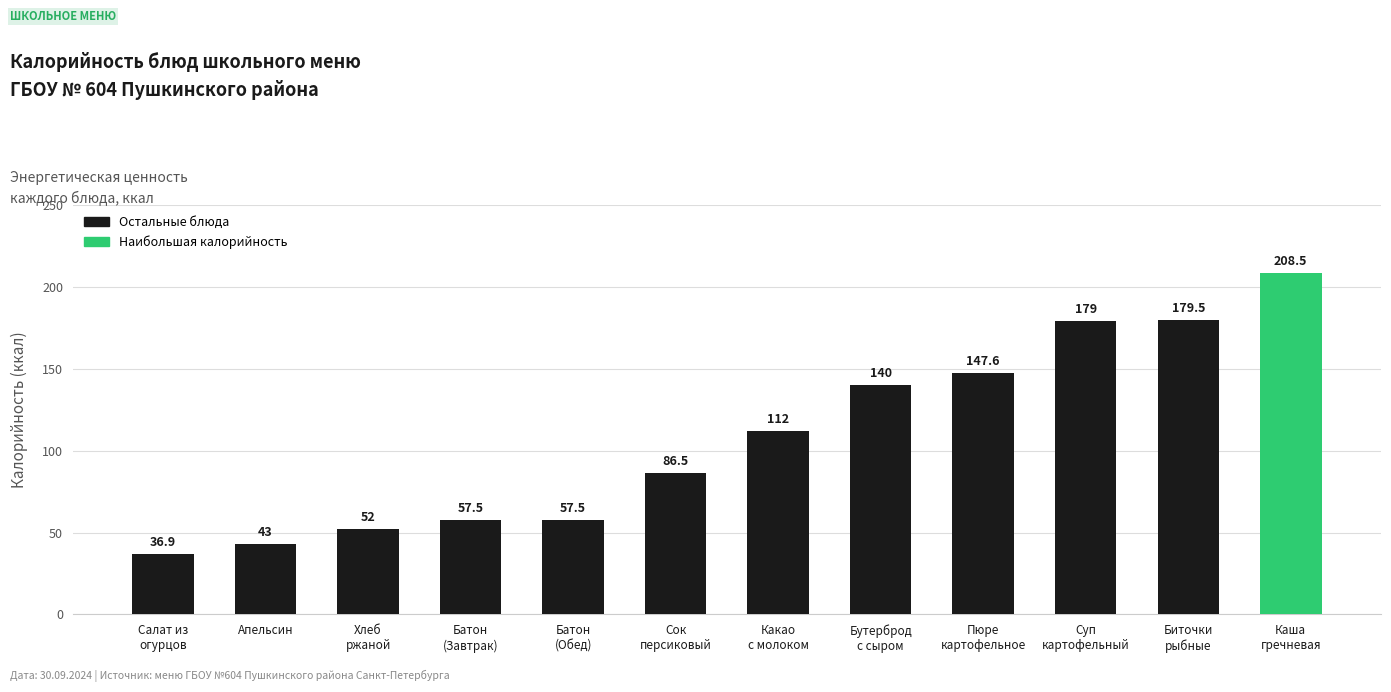

The value at Апельсин is 43.0. True or false?

True